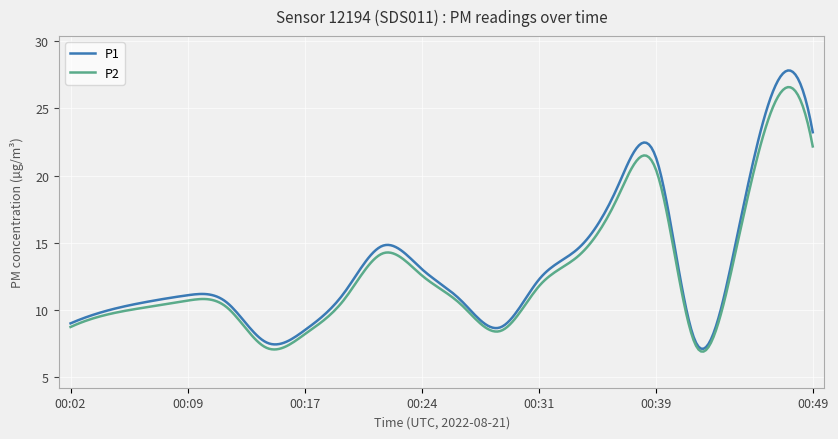

Which series has the largest range (max minus min)?

P1